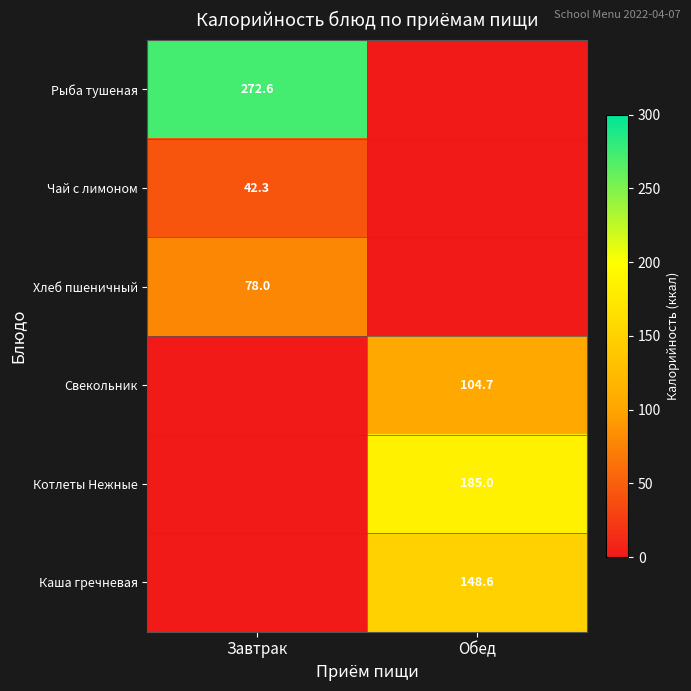

The Чай с лимоном series shows 42.3 at Завтрак. True or false?

True